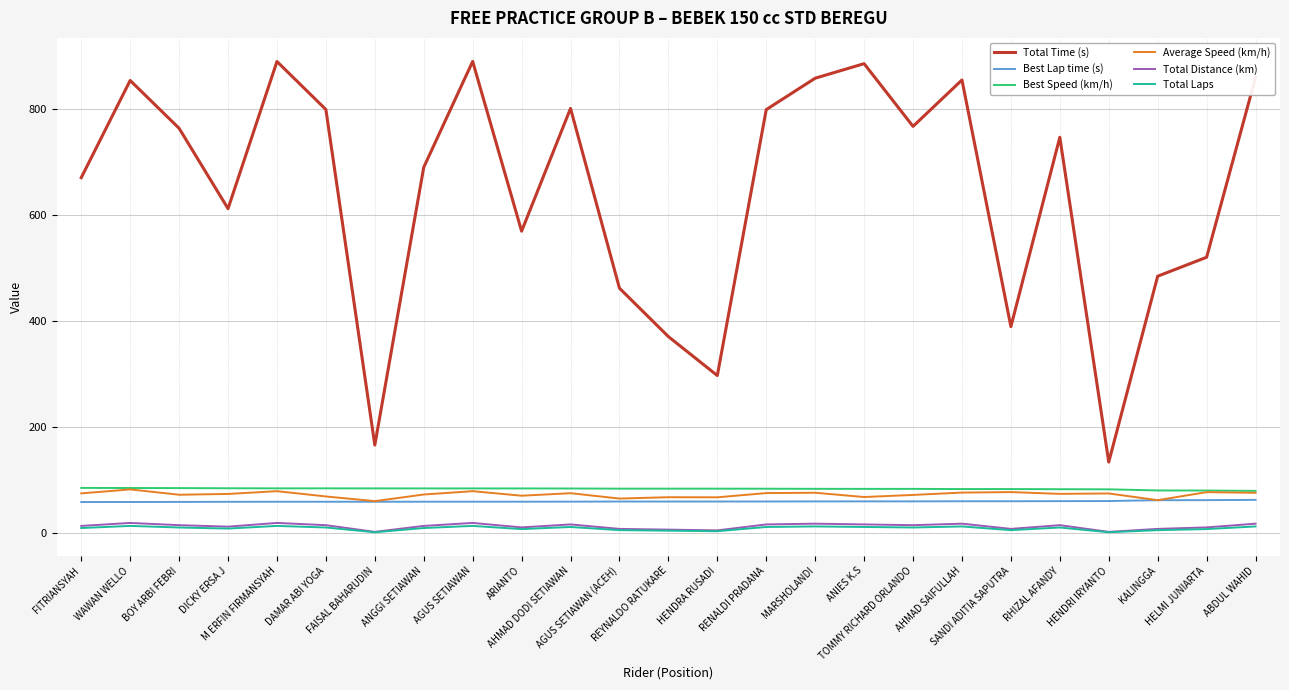

What value does the Total Time (s) series have at HENDRI IRYANTO?

134.2